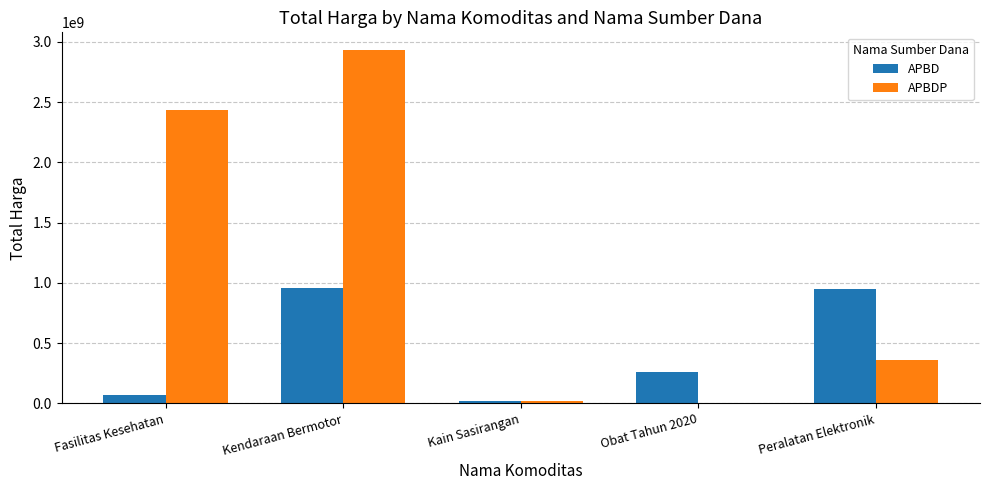

Where is APBD nearest to the value 487951050?

Obat Tahun 2020